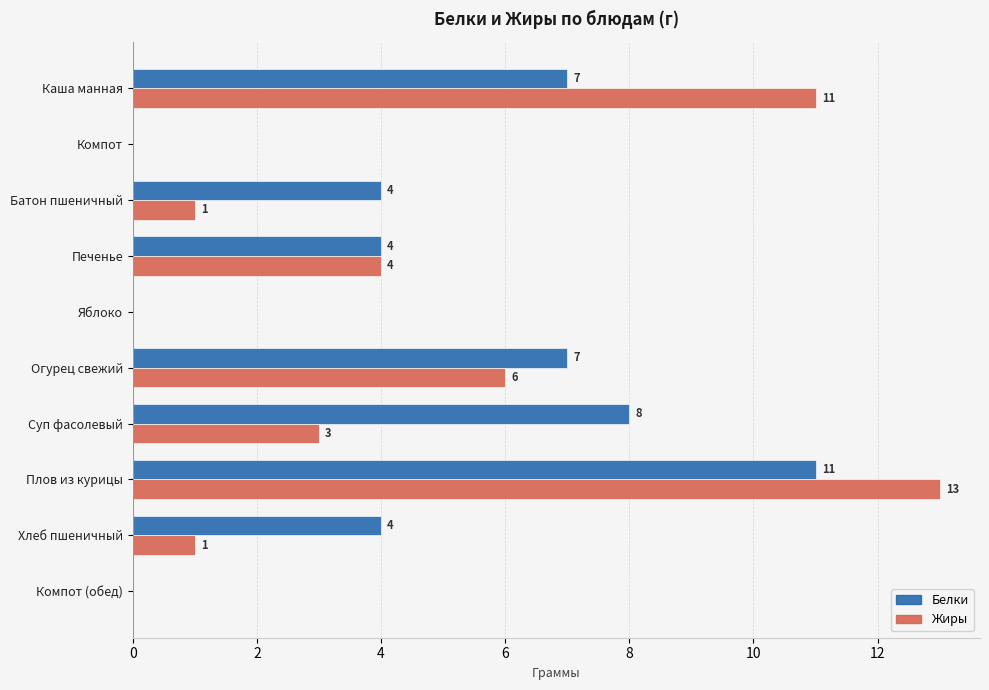

How many values in Жиры are above zero?

7